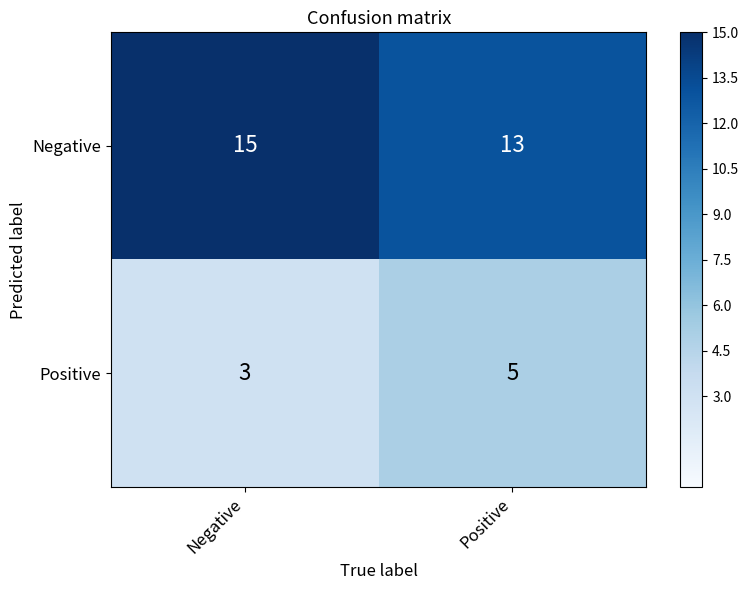

What is the sum of the Positive values at Positive and Negative?

8